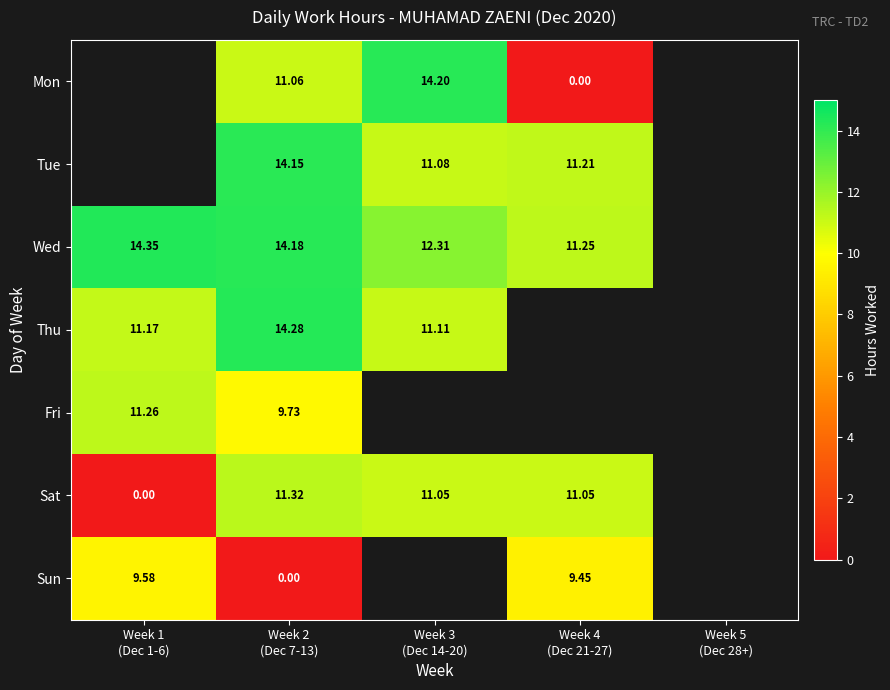

What is the minimum value for Fri?

9.7